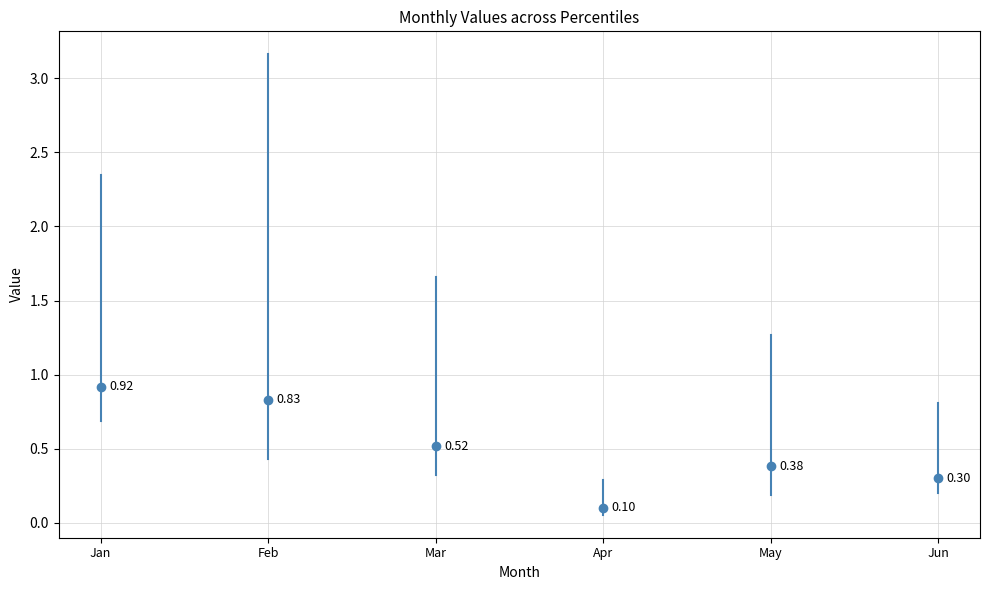

Which series changed the most between pct15 and pct45?

Jan